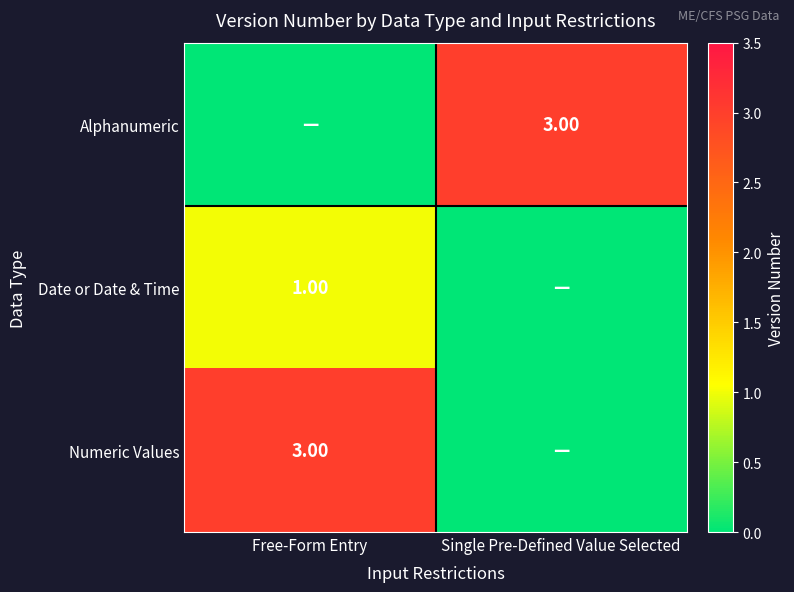

What is the difference between the highest and lowest values at Single Pre-Defined Value Selected?

3